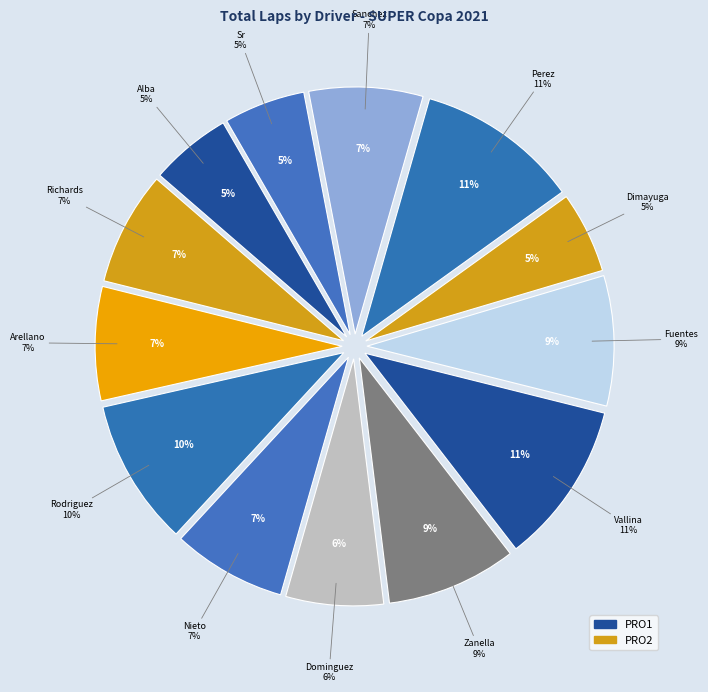

The PRO2 slice represents 5% of the pie. True or false?

True